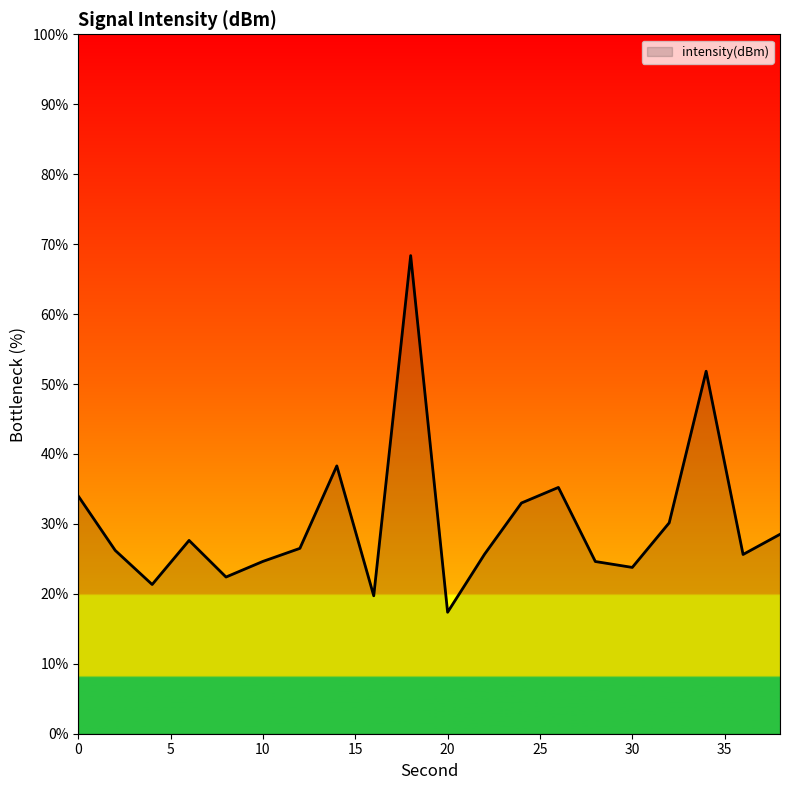

What is the difference between the maximum and minimum values?

51.0